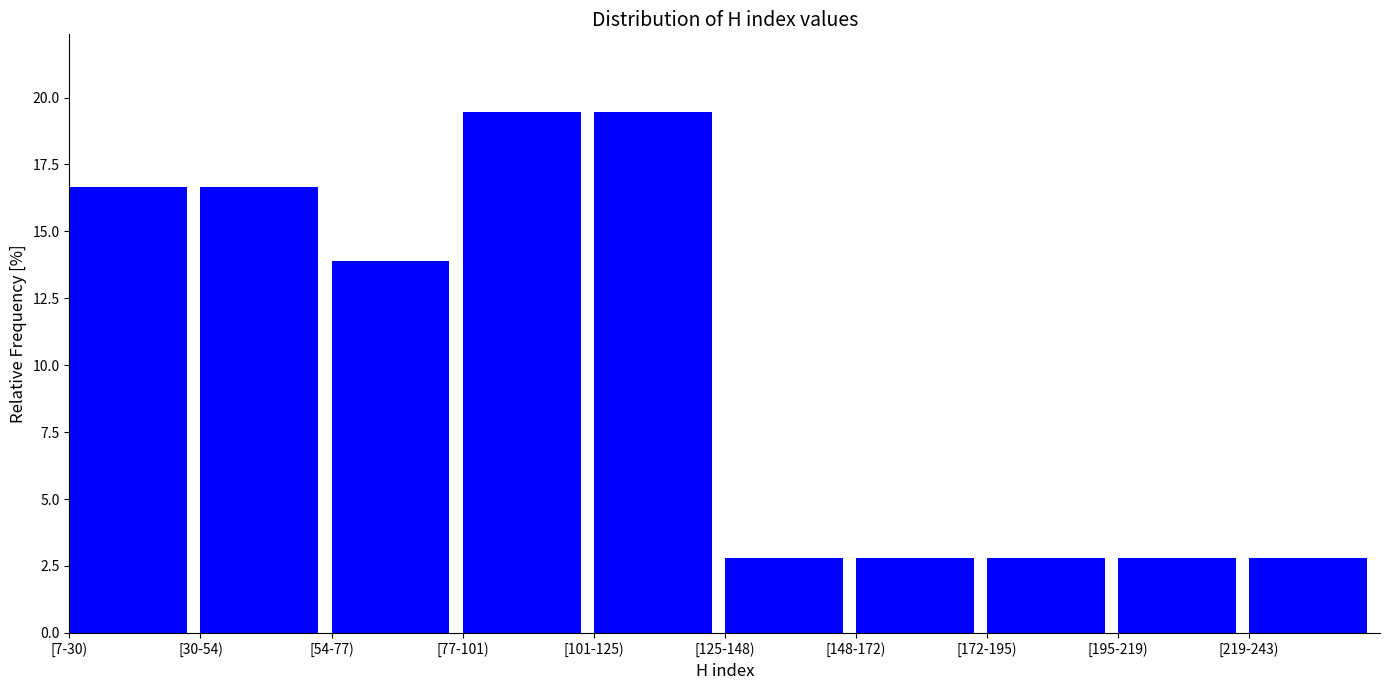

Reading left to right, what are all the values shown in this chart?

16.7	16.7	13.9	19.4	19.4	2.8	2.8	2.8	2.8	2.8